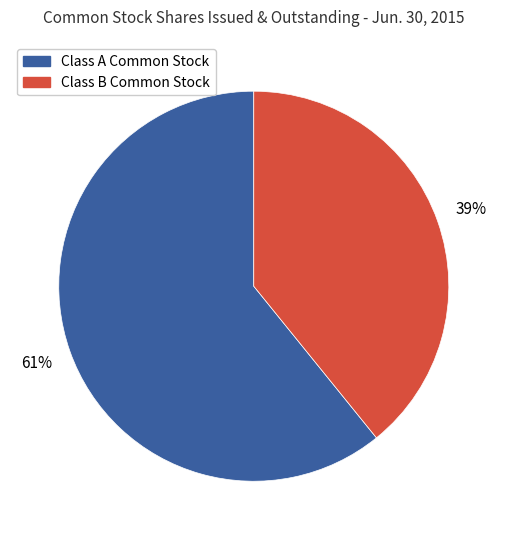

To the nearest percent, what is the difference between the largest and smallest slice percentages?

22%